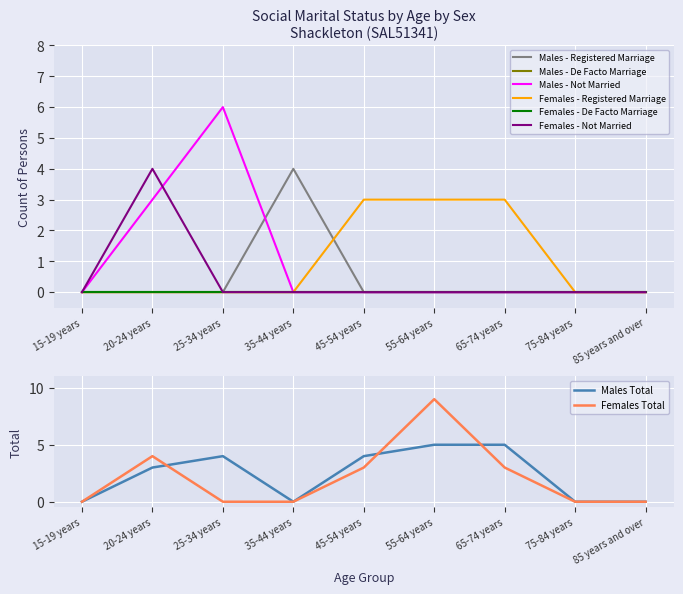

How many intersections are there between Males - Not Married and Females - Not Married?

1